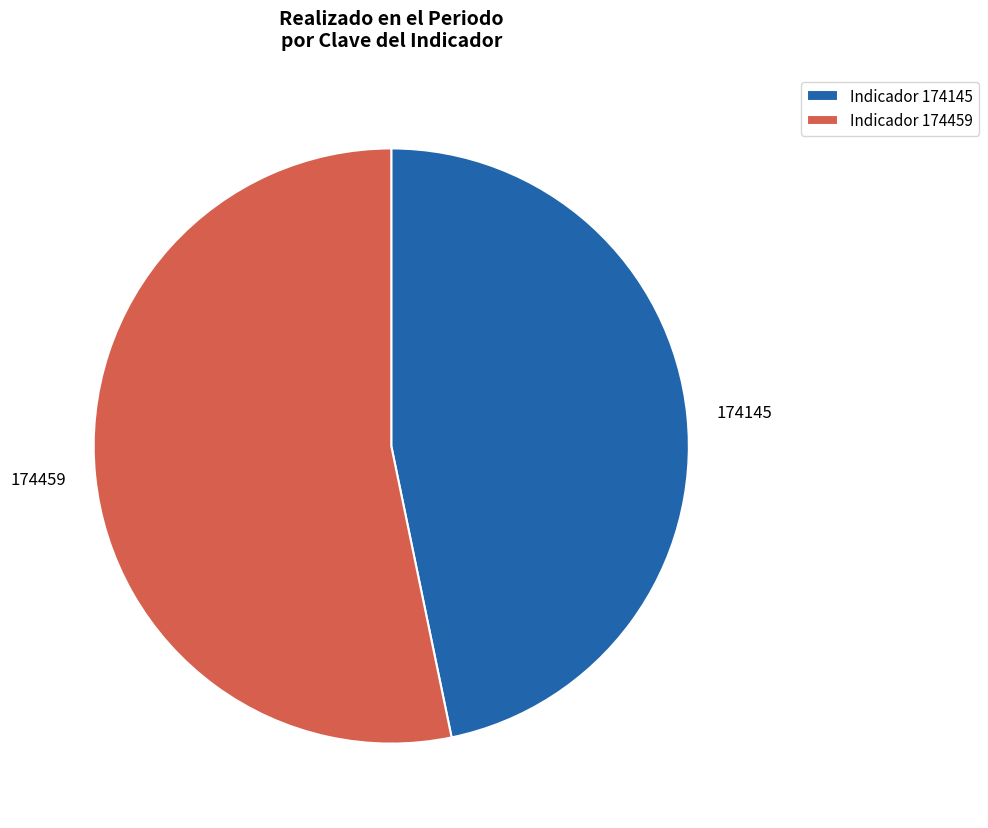

What is the ratio of the value at 174145 to the value at 174459?

0.9